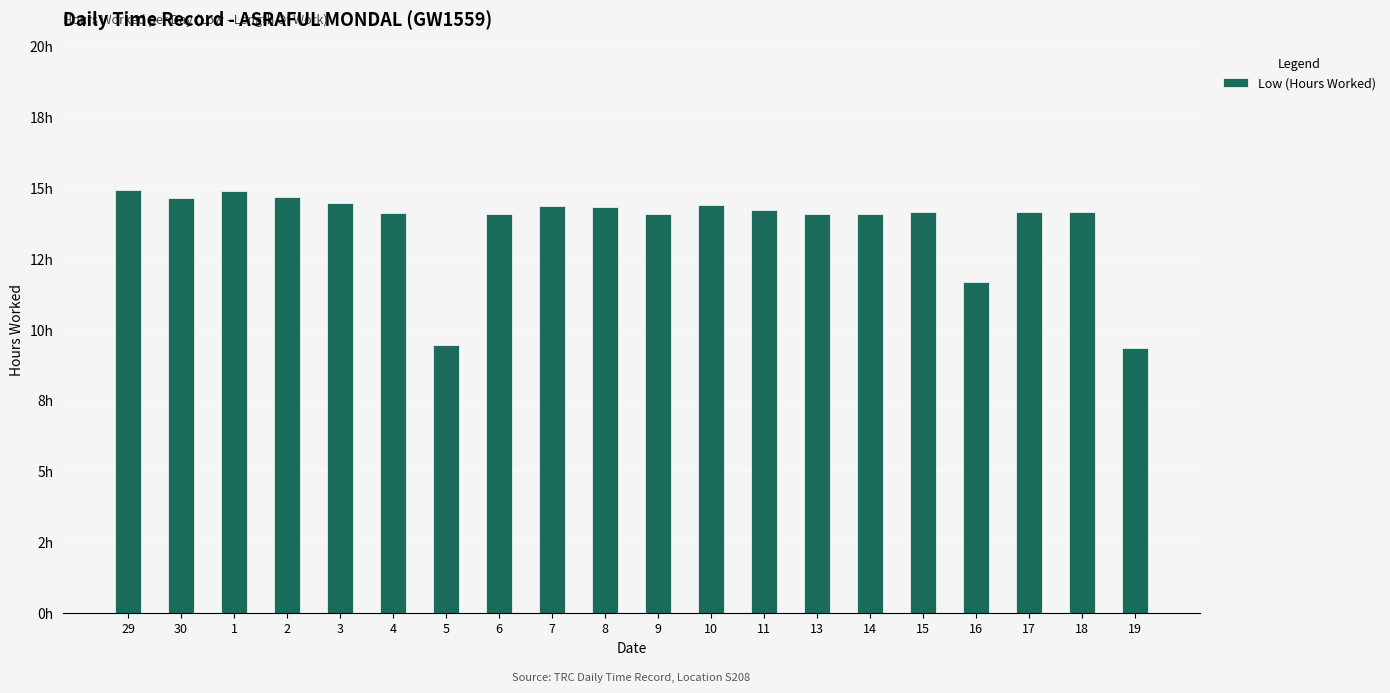

What is the label of the 15th bar from the left?

14